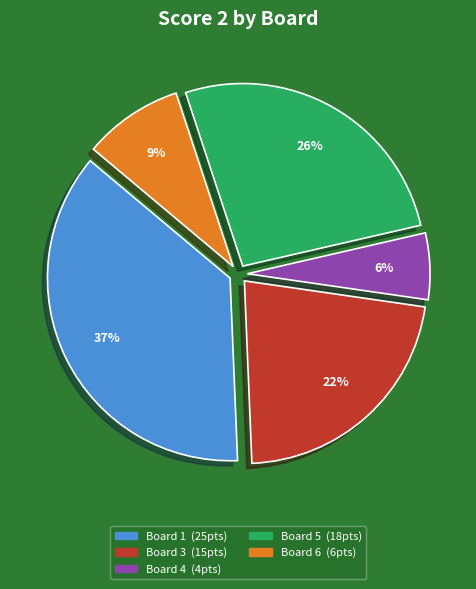

To the nearest percent, what is the difference between the largest and smallest slice percentages?

31%